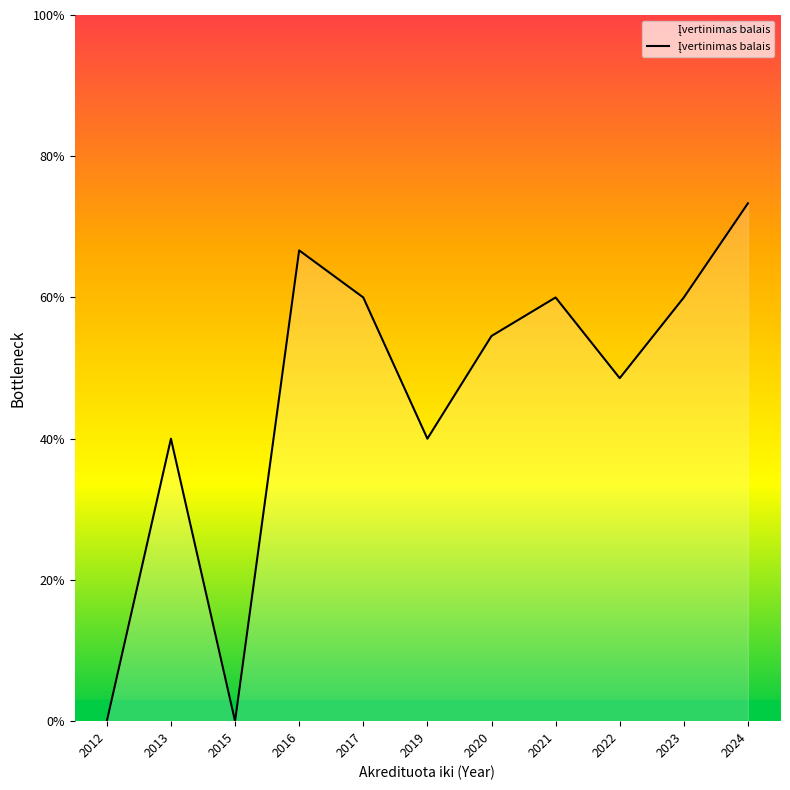

How many points are lower than both their immediate neighbors (excluding endpoints)?

3